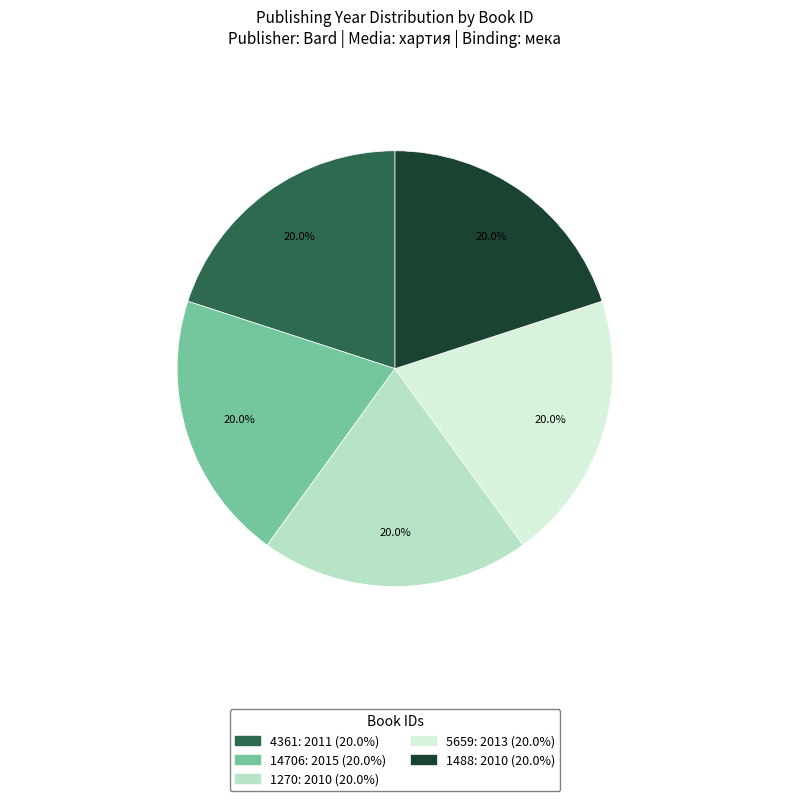

Do 1488 and 4361 together represent more than half of the pie?

No